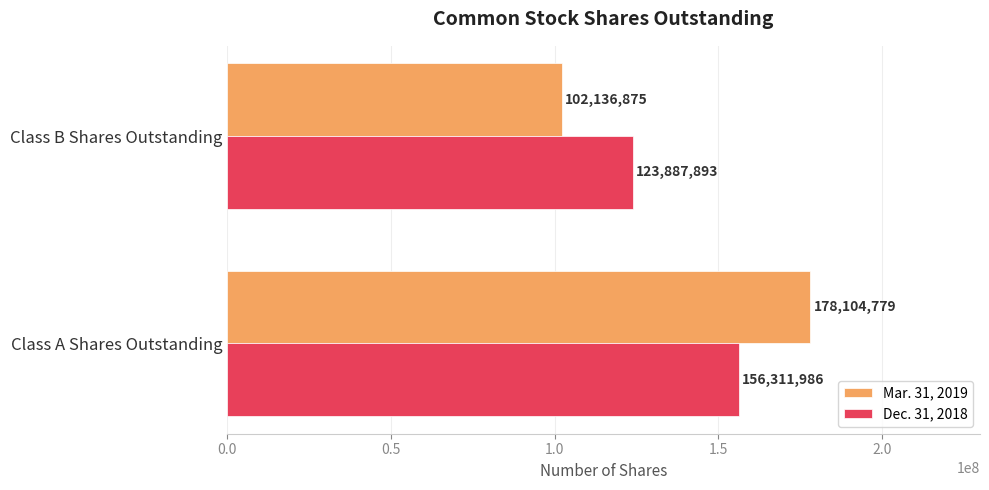

How many distinct data groups are displayed?

2